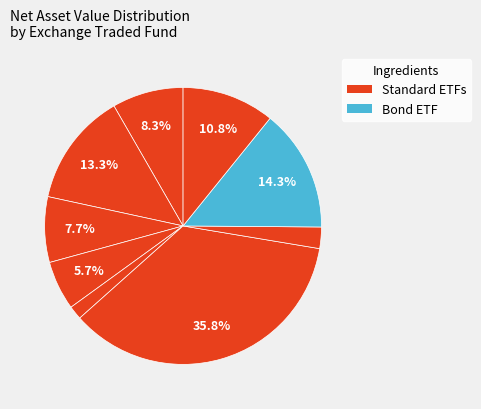

To the nearest percent, what is the difference between the largest and smallest slice percentages?

34%